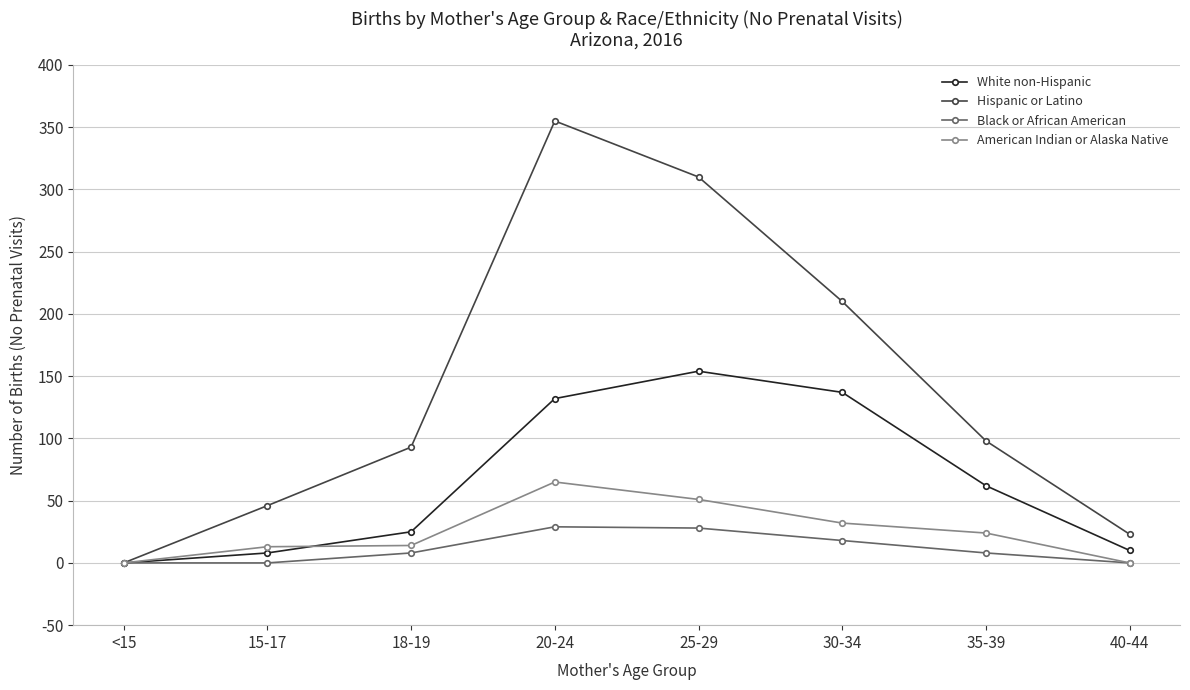

What is the sum of the Hispanic or Latino values at 30-34 and 20-24?

565